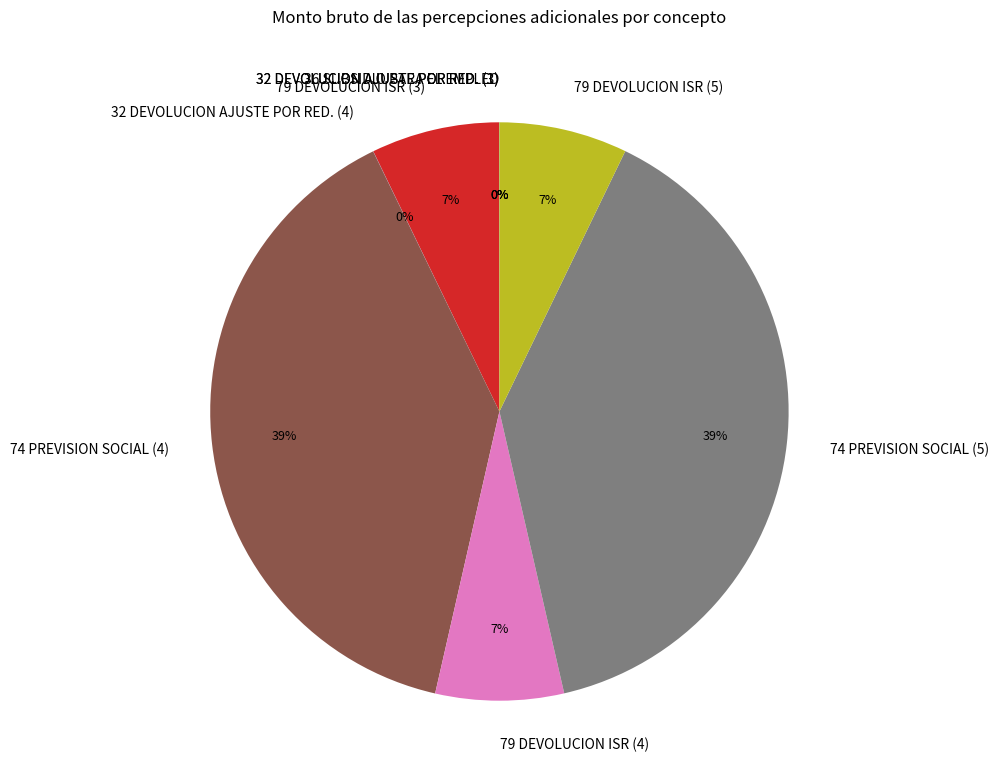

Is there any slice that represents more than half of the pie?

No